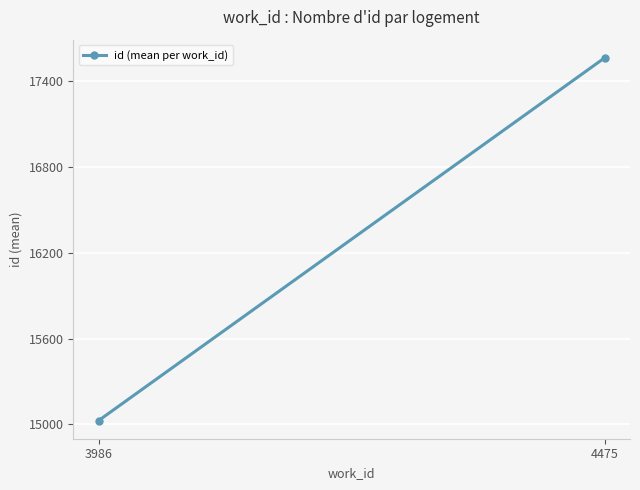

List the labels in order of value, smallest first.

3986, 4475